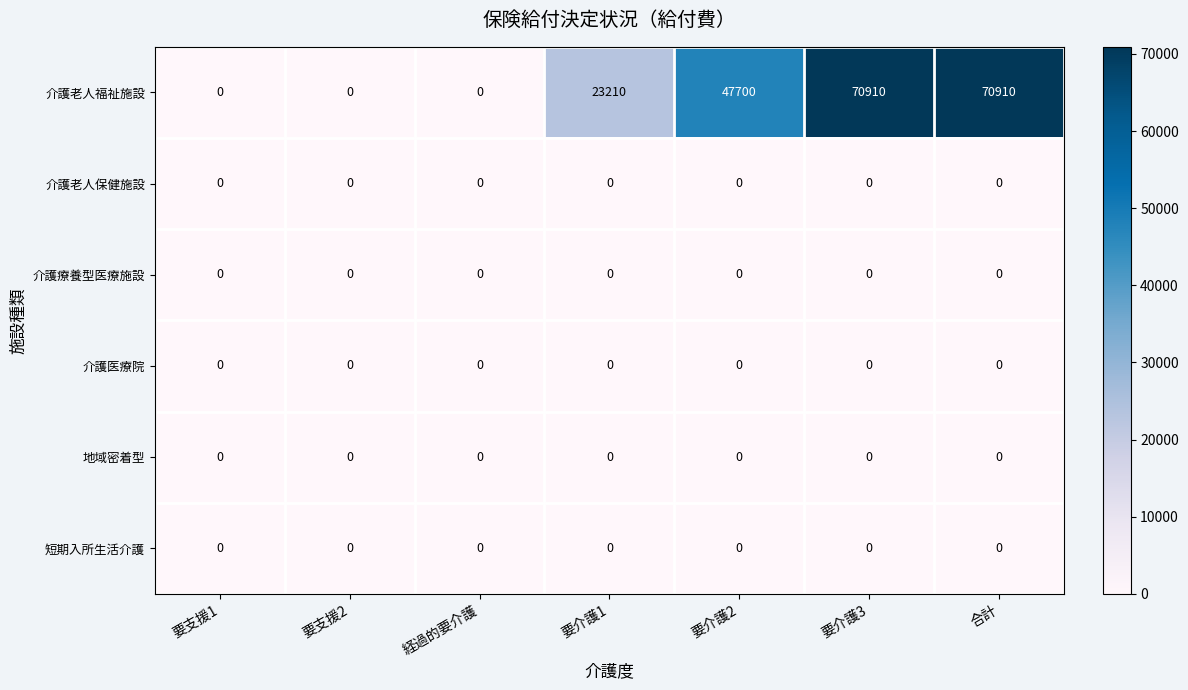

How many 介護老人福祉施設 values are between 0 and 70910?

7